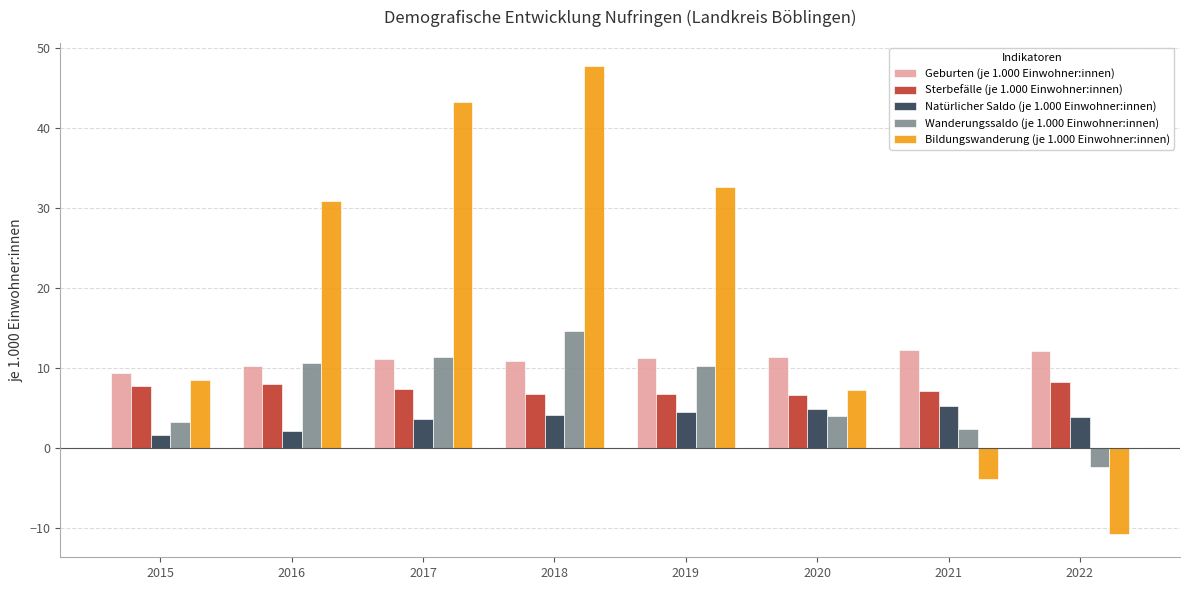

What is the sum of all Wanderungssaldo (je 1.000 Einwohner:innen) values?

54.1